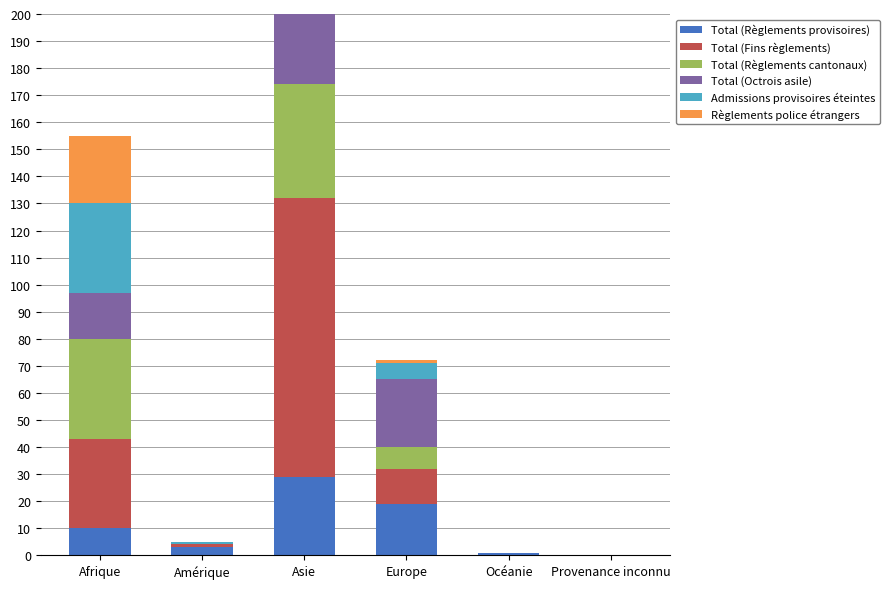

Which series has the largest total across all categories?

Total (Fins règlements)